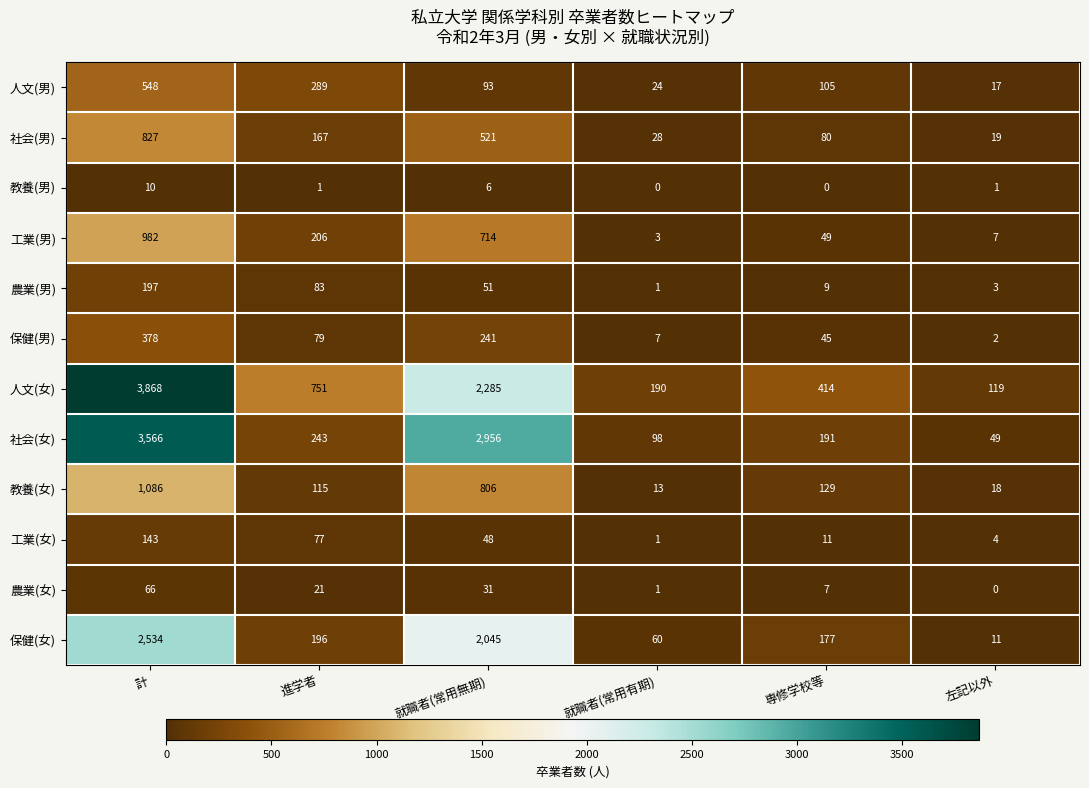

What is the spread (max minus min) of values at 計?

3858